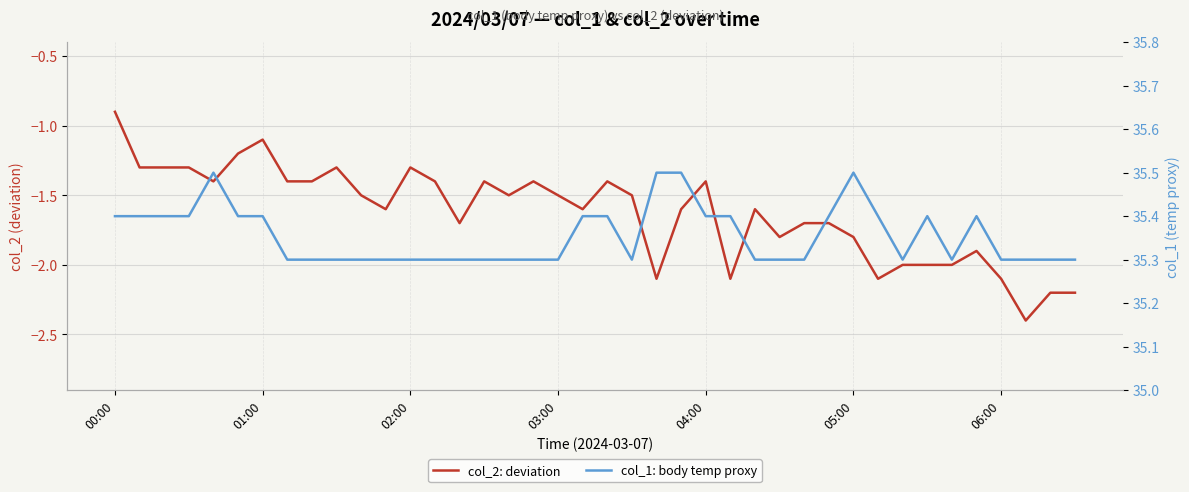

True or false: col_1: body temp proxy and col_2: deviation intersect in this chart.

False